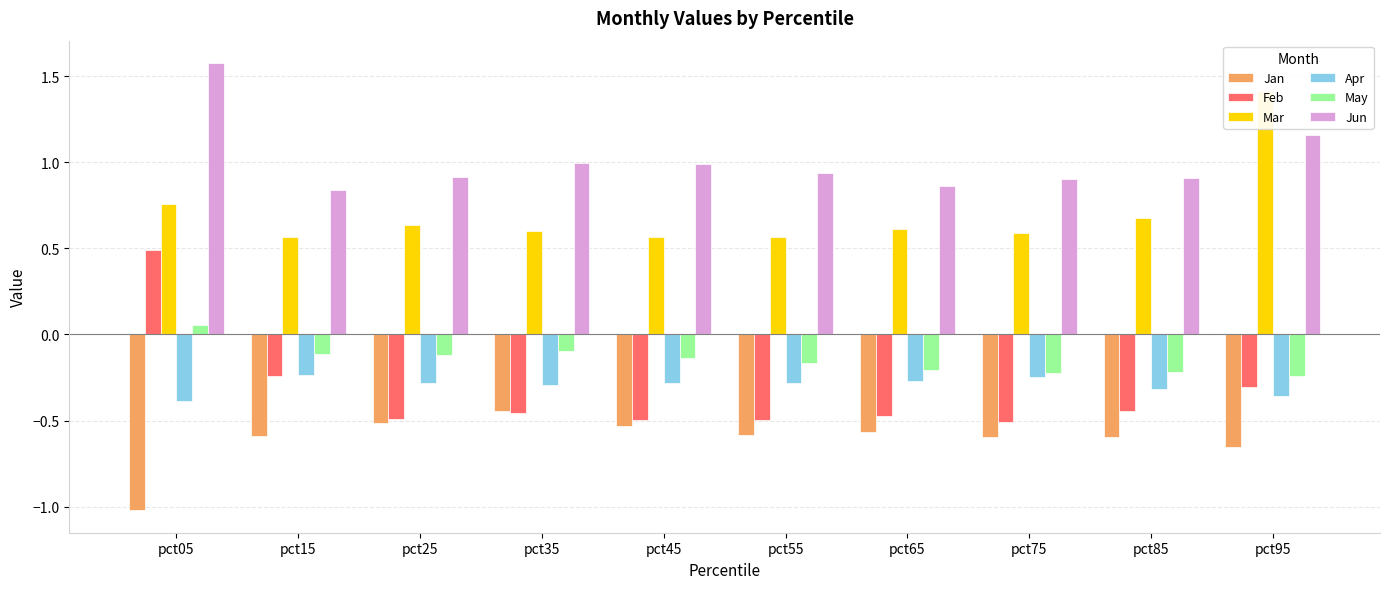

Reading left to right, transcribe all the data shown in this chart.

Jan: -1.0	-0.6	-0.5	-0.4	-0.5	-0.6	-0.6	-0.6	-0.6	-0.7
Feb: 0.5	-0.2	-0.5	-0.5	-0.5	-0.5	-0.5	-0.5	-0.4	-0.3
Mar: 0.8	0.6	0.6	0.6	0.6	0.6	0.6	0.6	0.7	1.4
Apr: -0.4	-0.2	-0.3	-0.3	-0.3	-0.3	-0.3	-0.2	-0.3	-0.4
May: 0.1	-0.1	-0.1	-0.1	-0.1	-0.2	-0.2	-0.2	-0.2	-0.2
Jun: 1.6	0.8	0.9	1.0	1.0	0.9	0.9	0.9	0.9	1.2